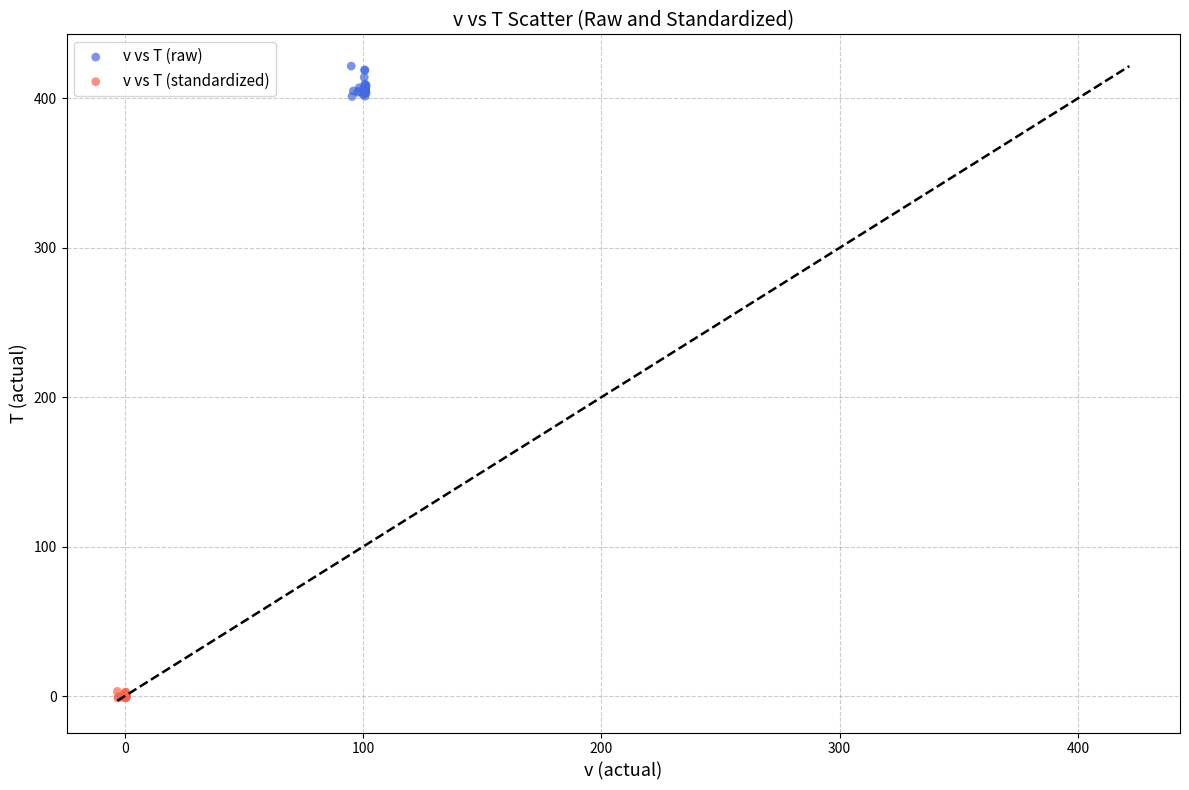

Which series reaches the minimum Y coordinate?

v vs T (standardized)